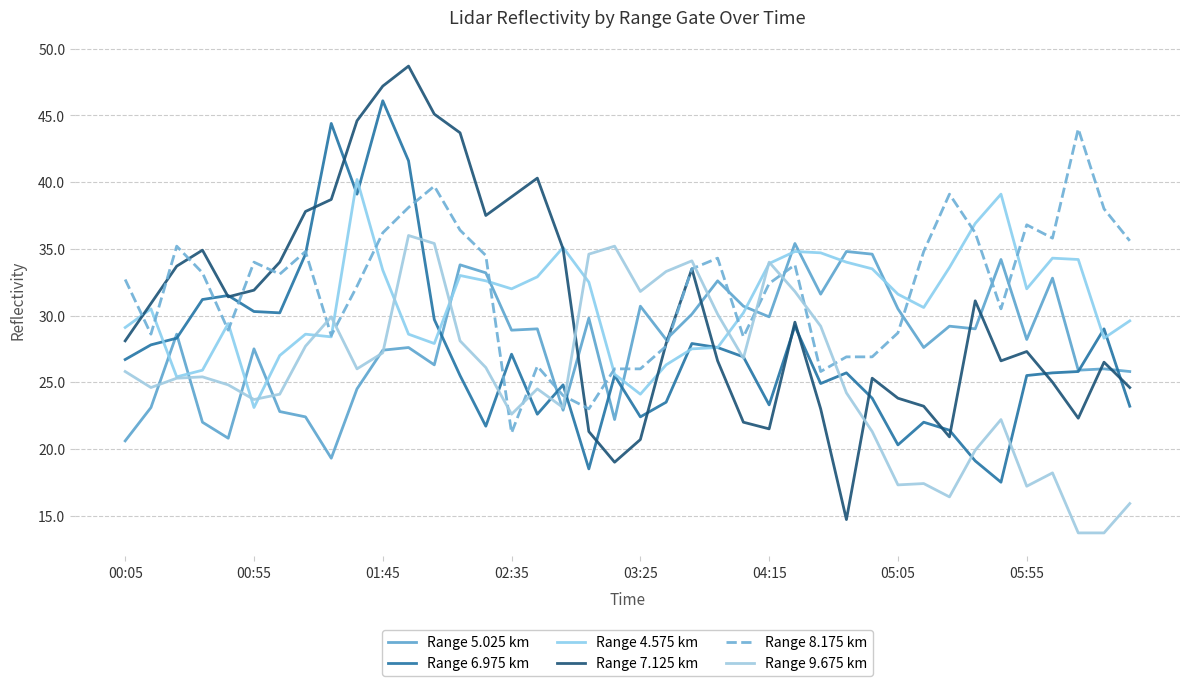

At which label does Range 6.975 km first exceed 25?

00:05